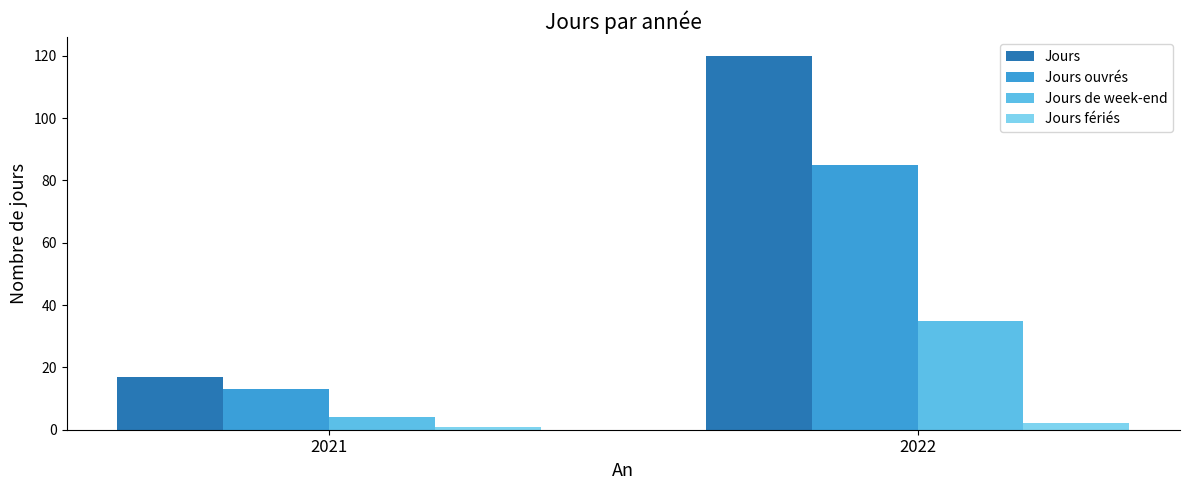

Rank the series at 2022 from lowest to highest value.

Jours fériés, Jours de week-end, Jours ouvrés, Jours